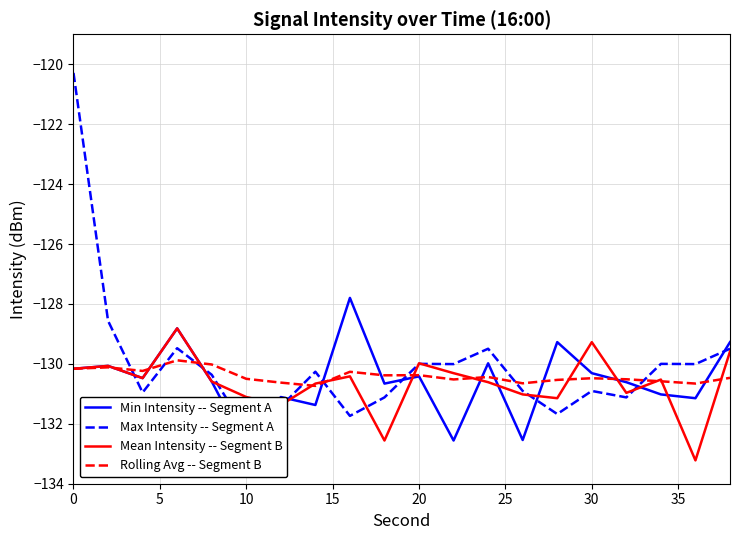

What is the sum of all Min Intensity -- Segment A values?

-2611.0